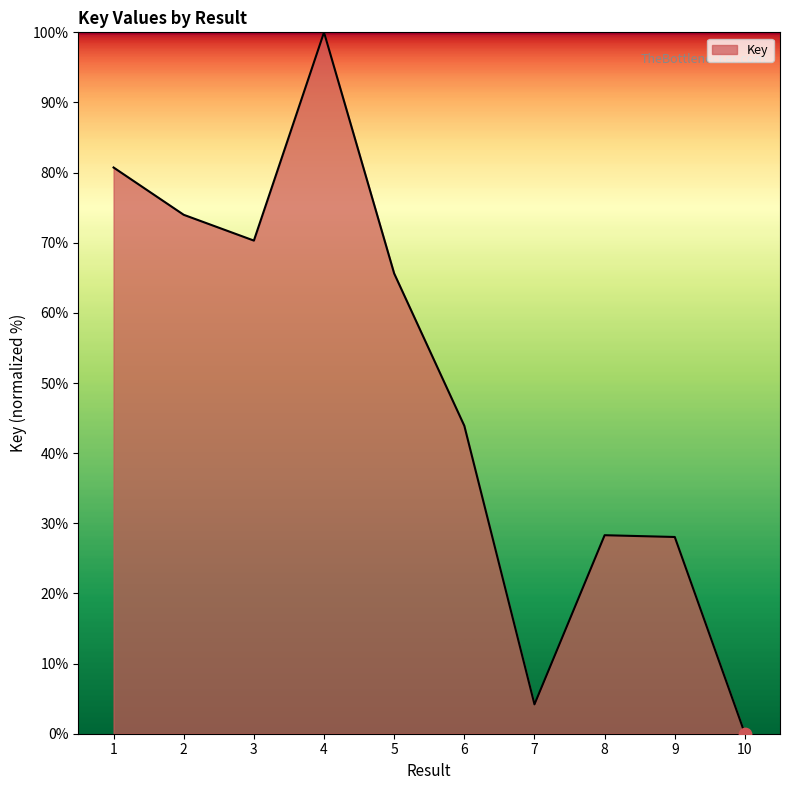

Between 6 and 9, which is larger?

6